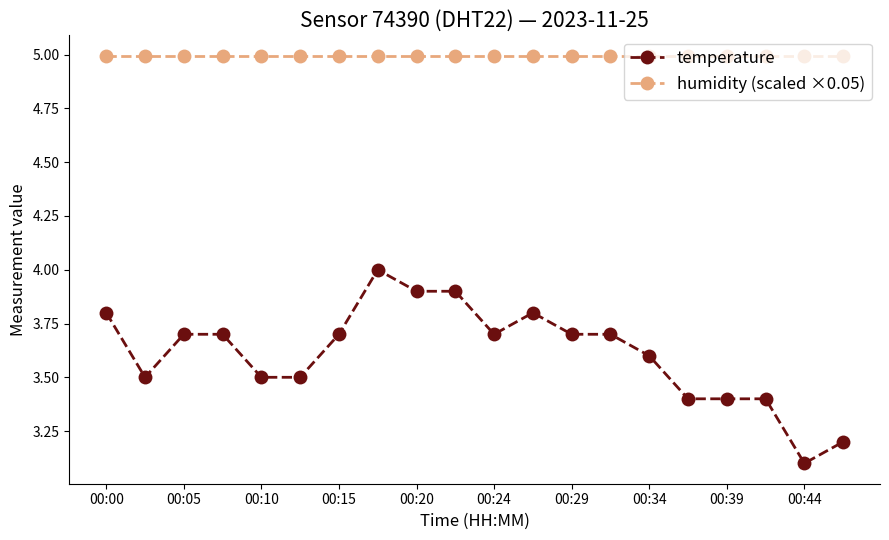

How many data points does each series have?

20